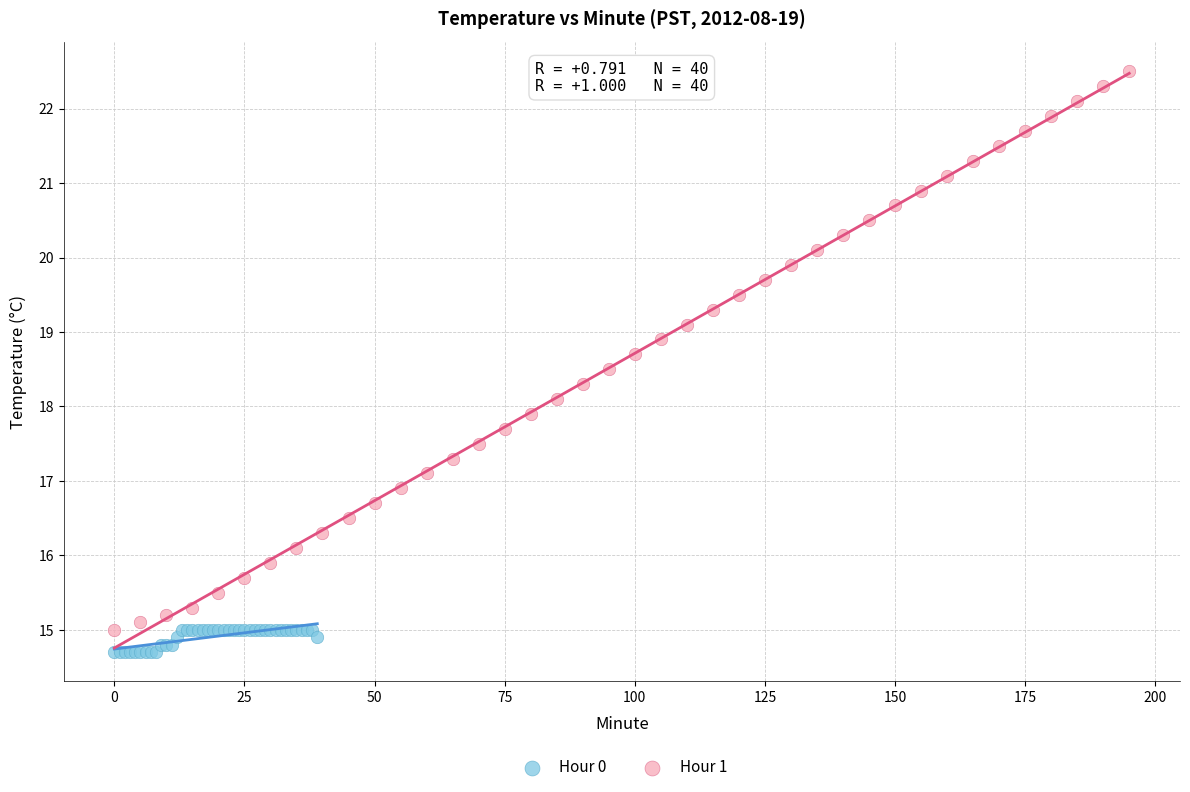

Which series contains the lowest Y value?

Hour 0